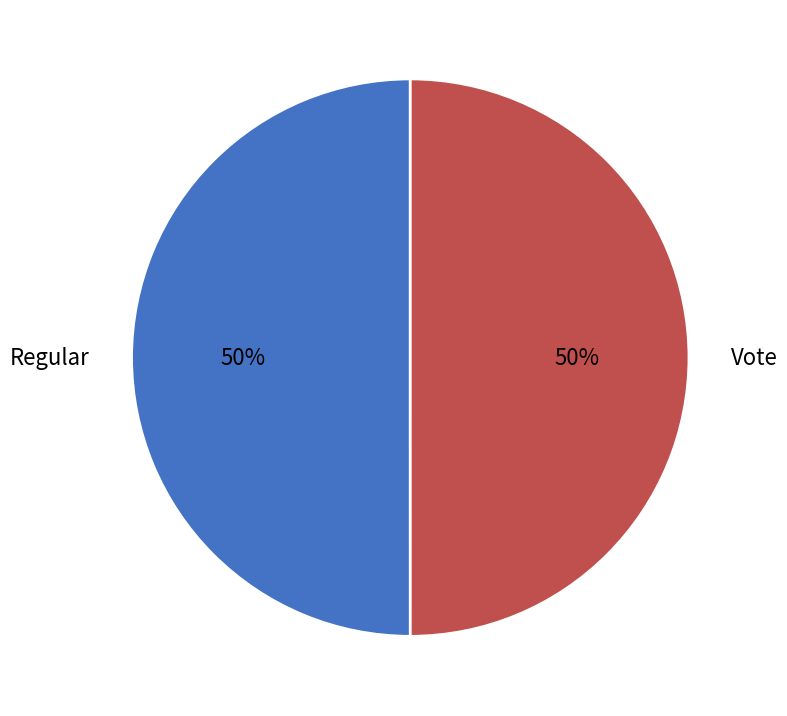

What percentage is the Regular slice, to the nearest percent?

50%